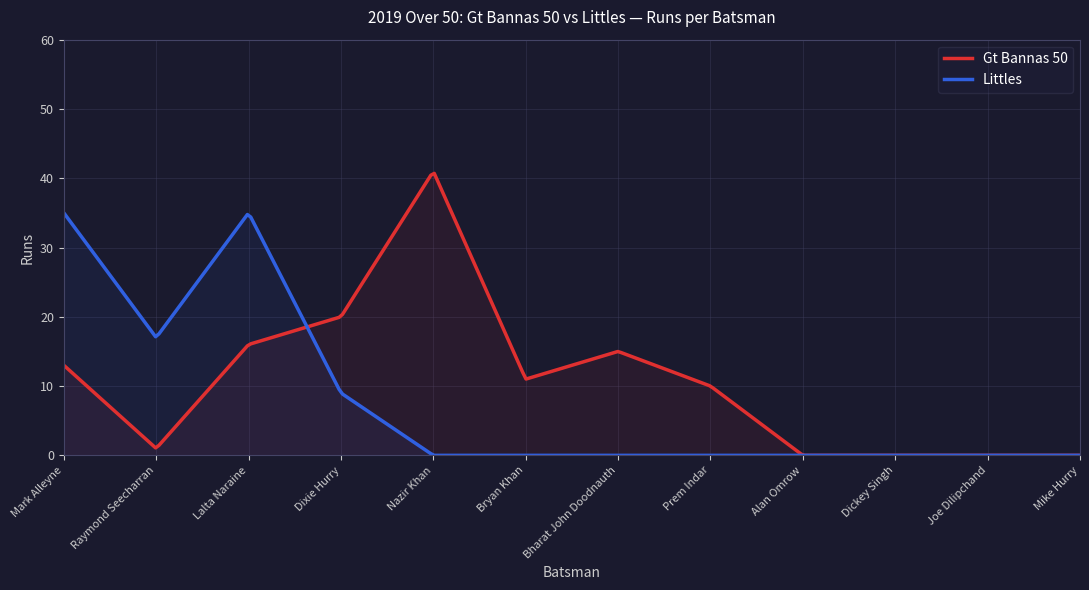

What are all the series names shown in the legend?

Gt Bannas 50, Littles